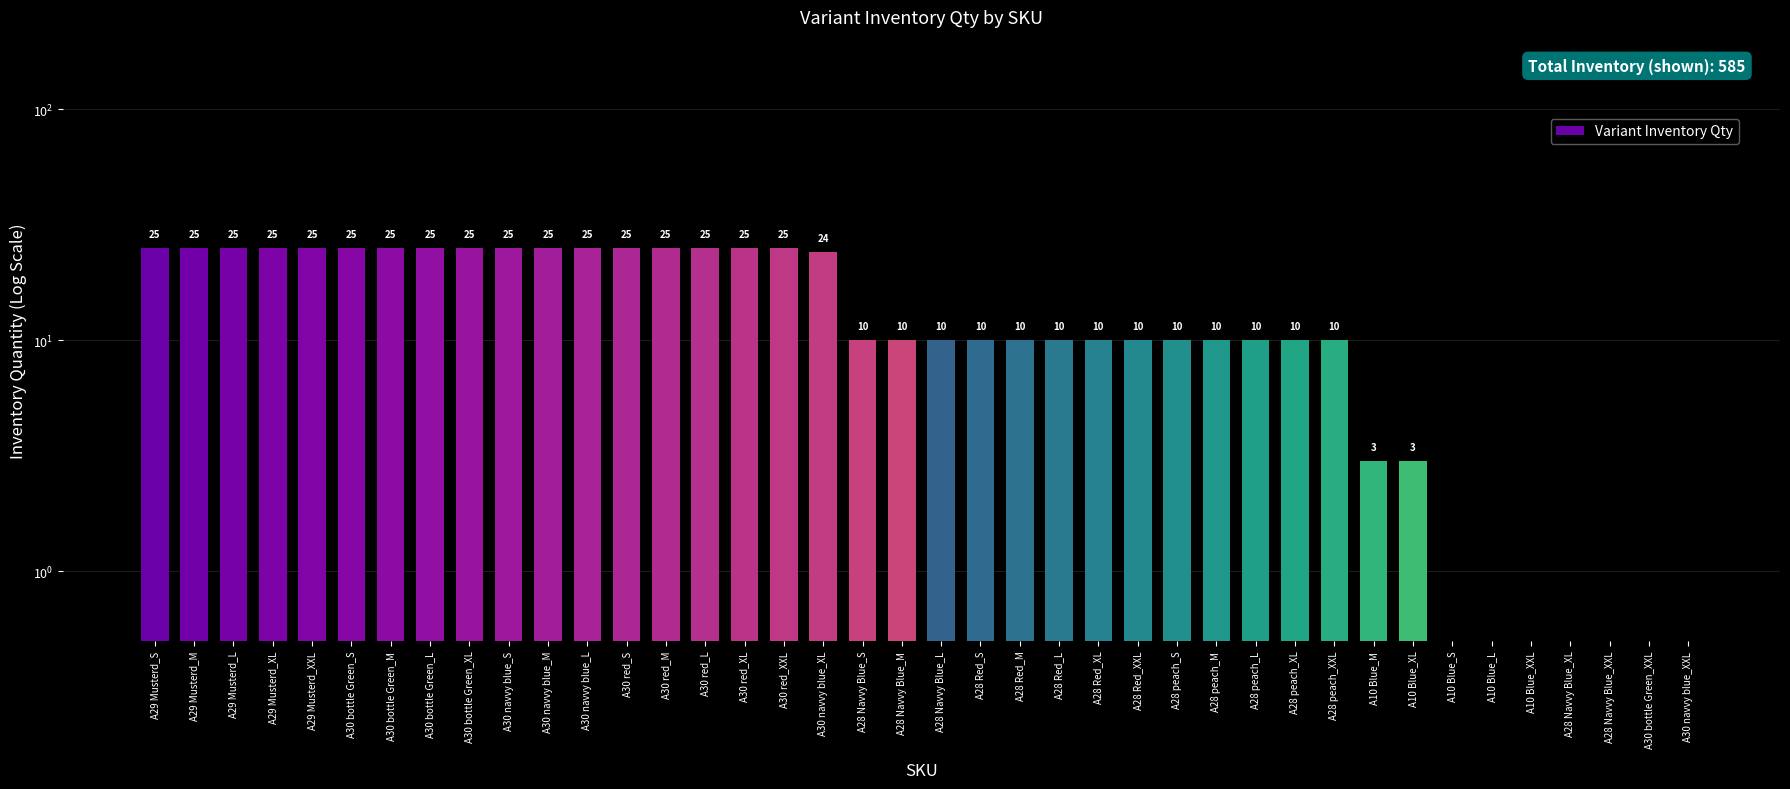

What is the change in value from A30 bottle Green_L to A28 Red_M?

-15.0